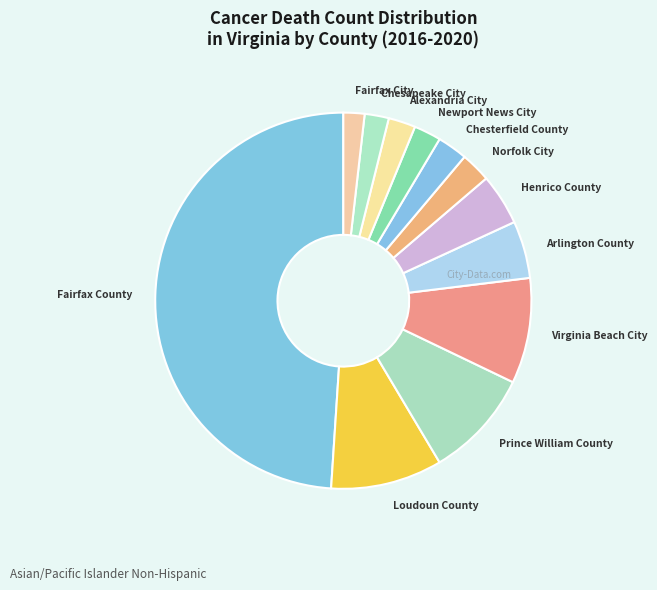

What is the ratio of the value at Norfolk City to the value at Alexandria City?

1.1